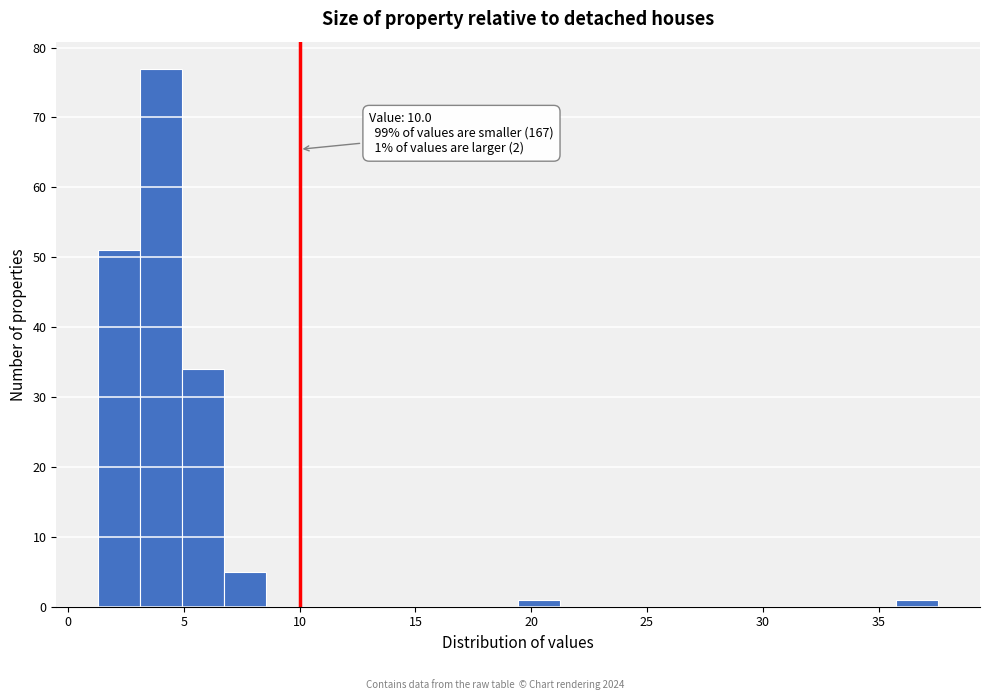

Read against the x-axis, roughly where is the centre of the tallest bar?

4.0